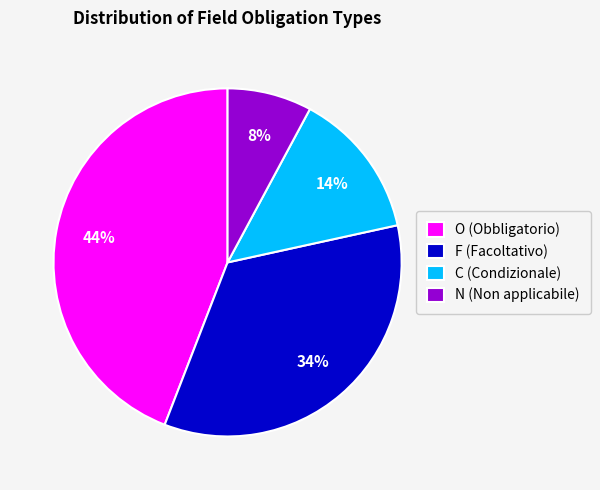

What percentage is the N slice, to the nearest percent?

8%